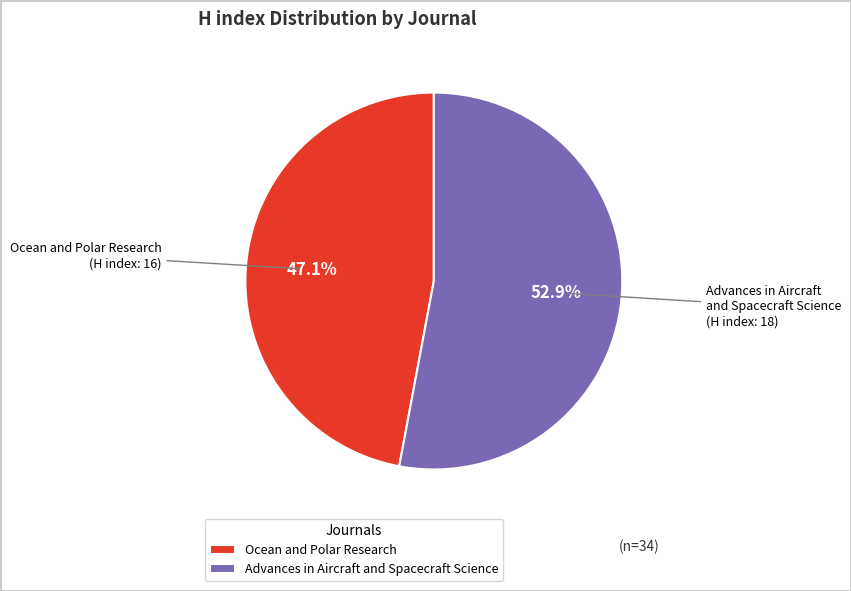

What is the largest slice in the pie chart?

Advances in Aircraft and Spacecraft Science